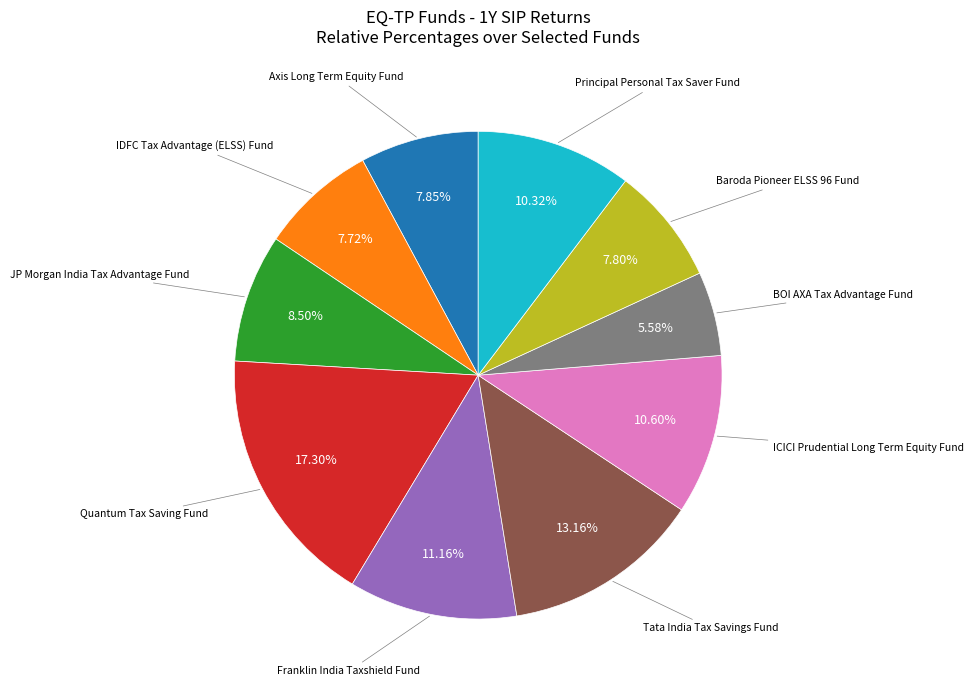

How many segments does this pie chart have?

10